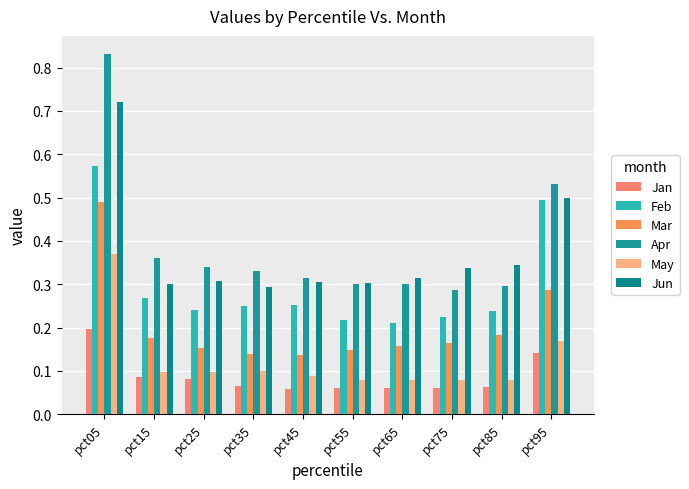

Does the chart contain stacked bars?

No